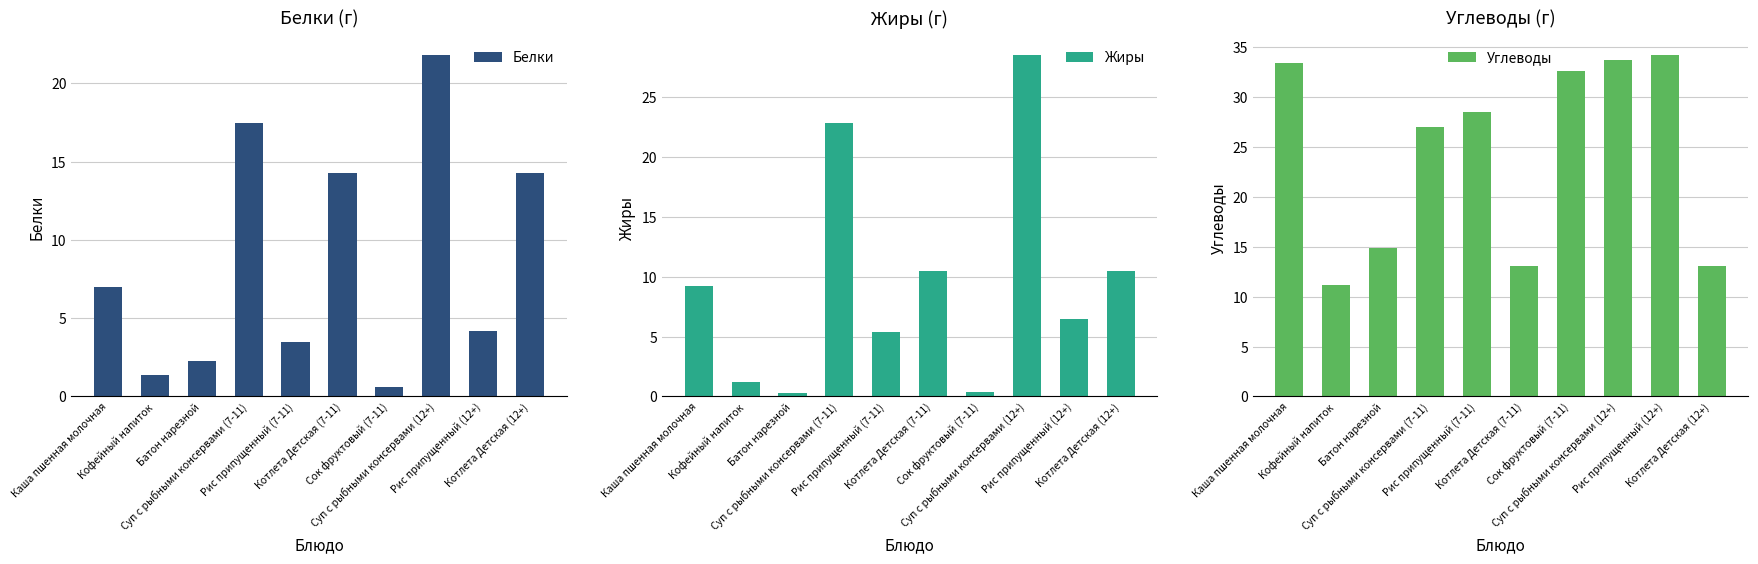

Which has a higher value, Суп с рыбными консервами (7-11) or Котлета Детская (12+)?

Суп с рыбными консервами (7-11)